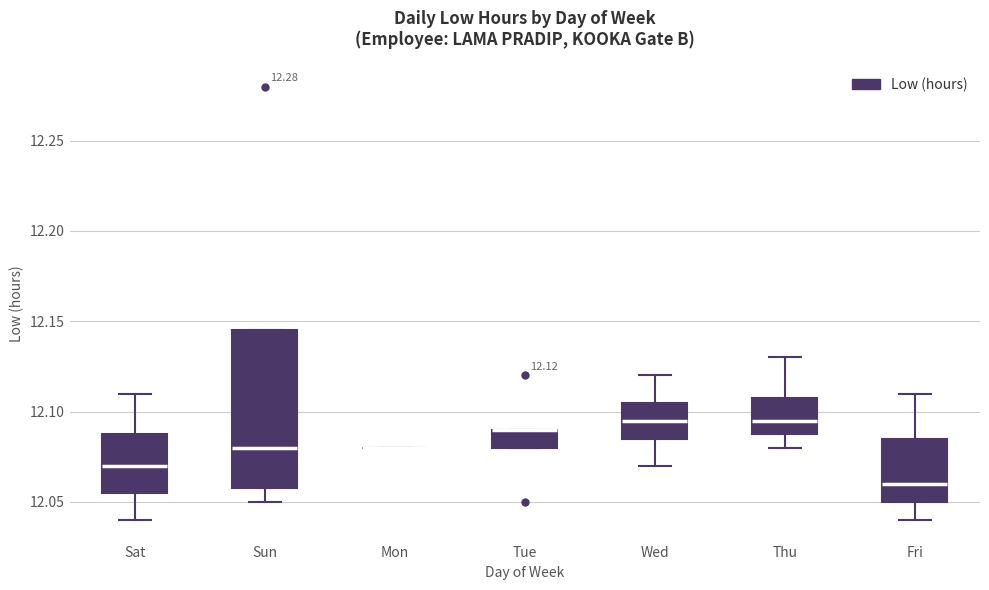

Which box is the tallest, from its lower edge to its upper edge?

Sun